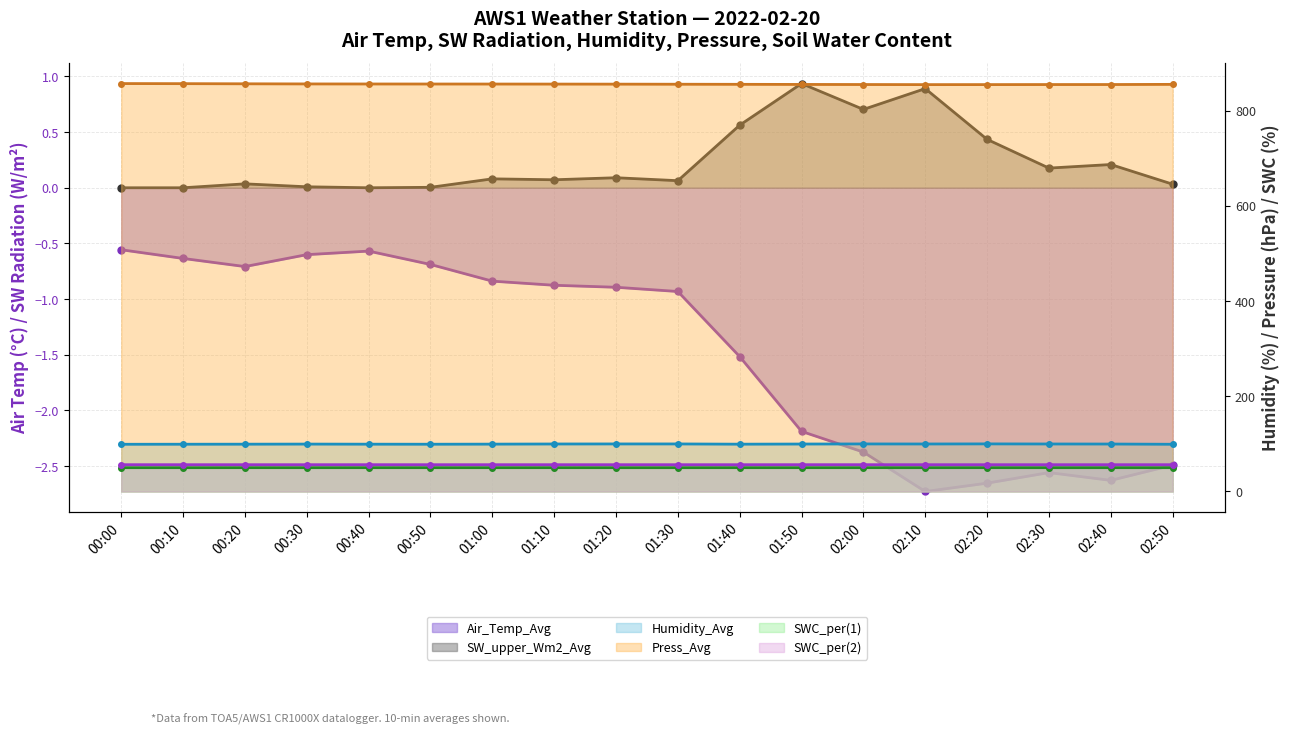

What is the average value of the SW_upper_Wm2_Avg series?

0.2